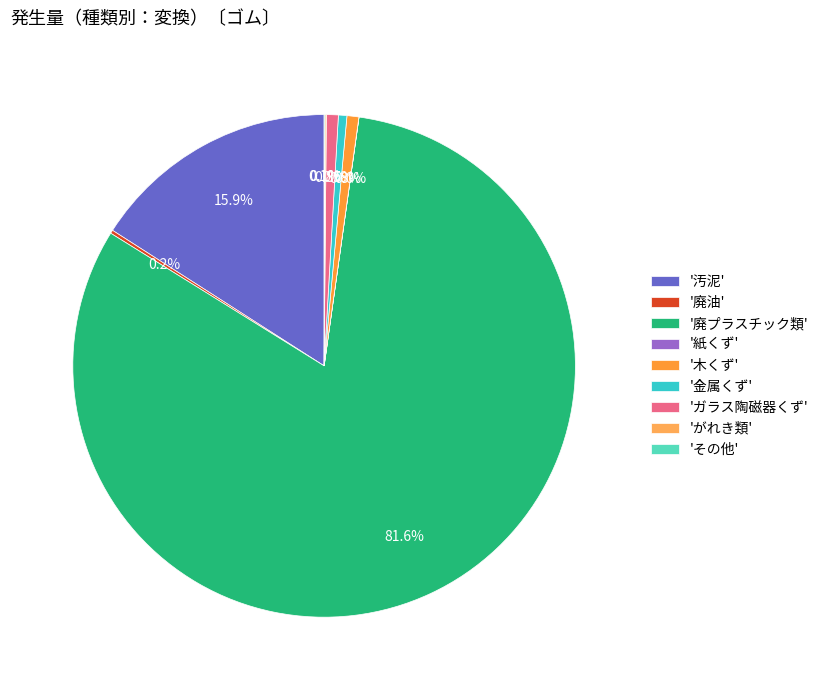

Rank the categories by value from highest to lowest.

廃プラスチック類, 汚泥, ガラス陶磁器くず, 木くず, 金属くず, 廃油, がれき類, その他, 紙くず